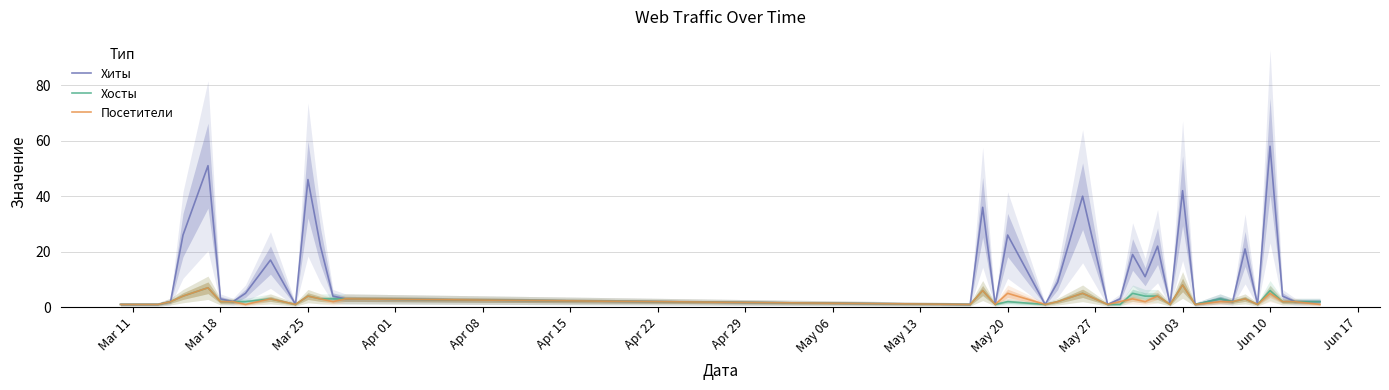

True or false: Посетители and Хосты intersect in this chart.

True